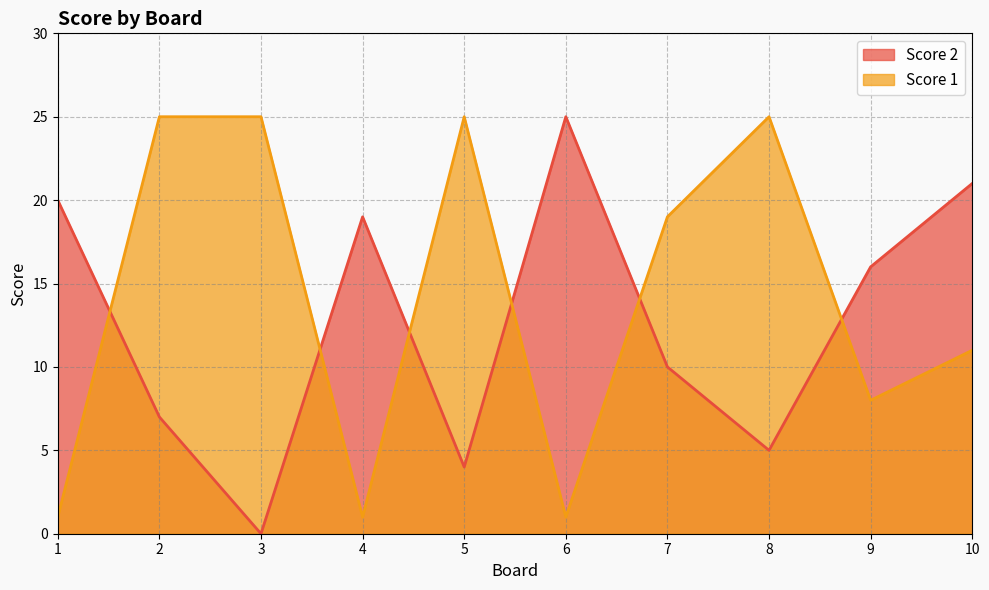

What is the value of the Score 2 point at the 5th from the left?

4